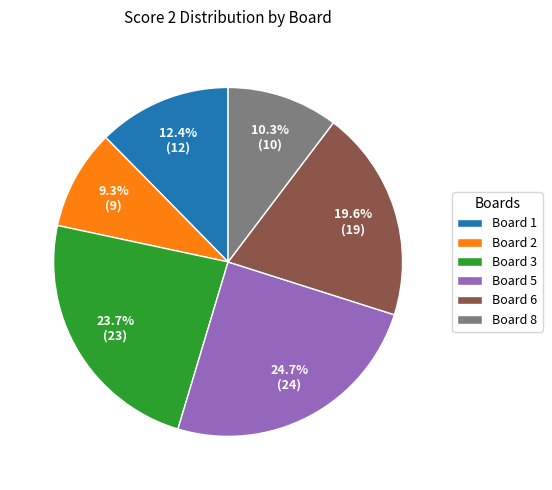

What is the largest slice in the pie chart?

Board 5